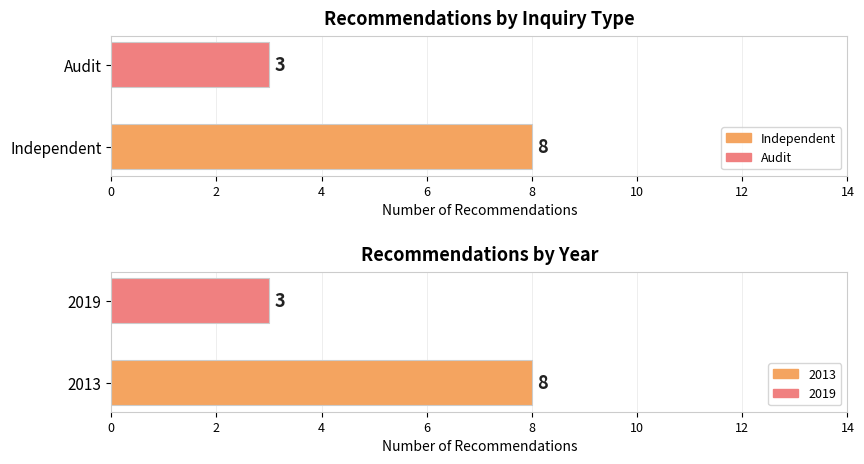

Is the value of Count by Year at 2 greater than the value of Count by InquiryType at 2?

No